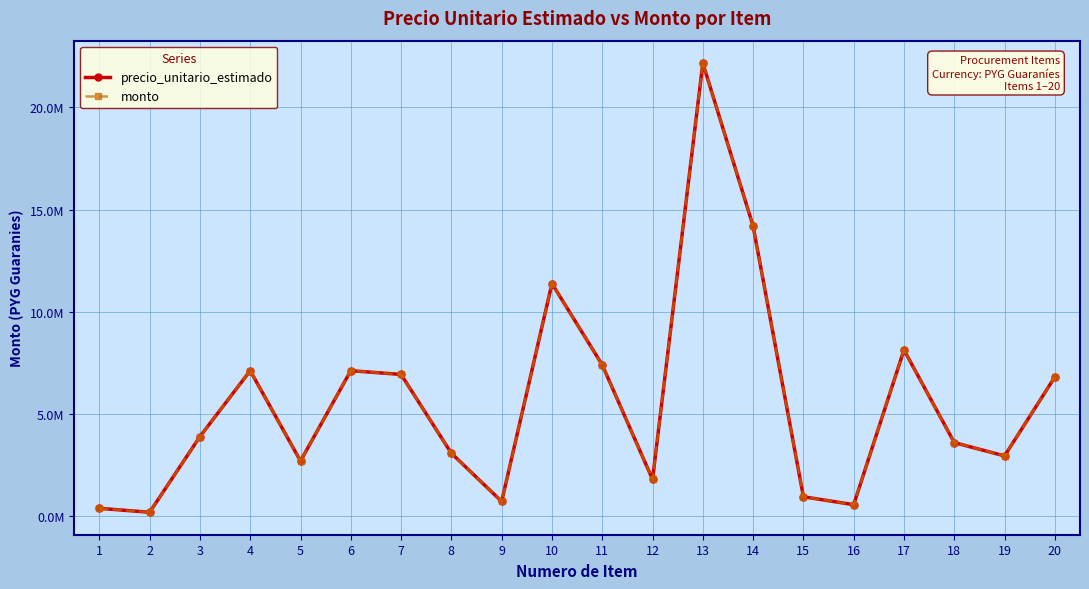

Does the chart have visible grid lines?

Yes